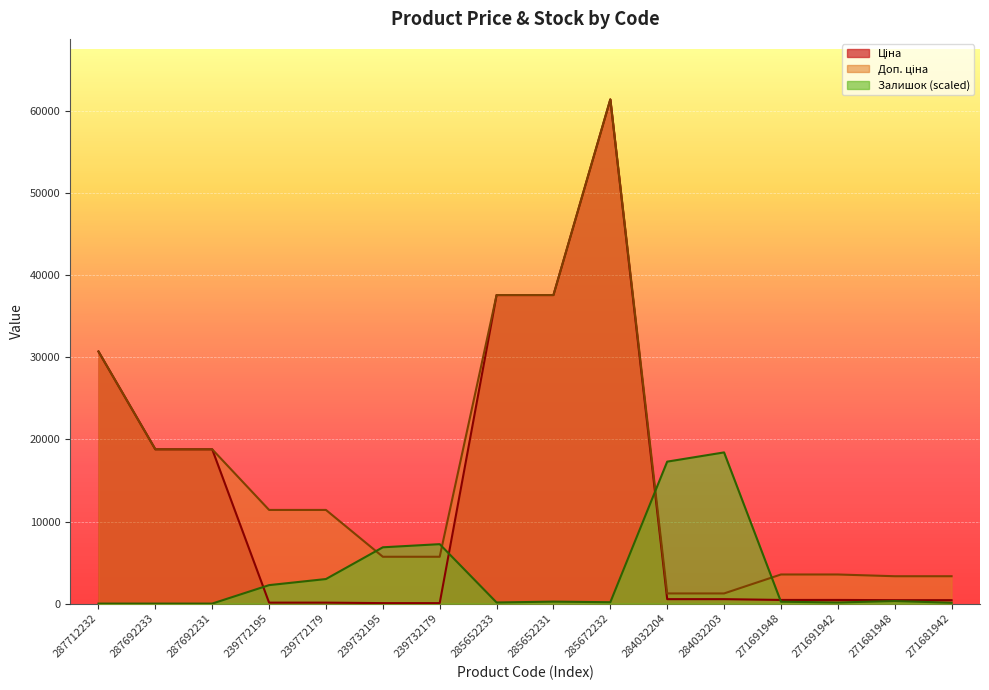

At 271691948, list the series in order from smallest to largest.

Залишок, Ціна, Доп. ціна